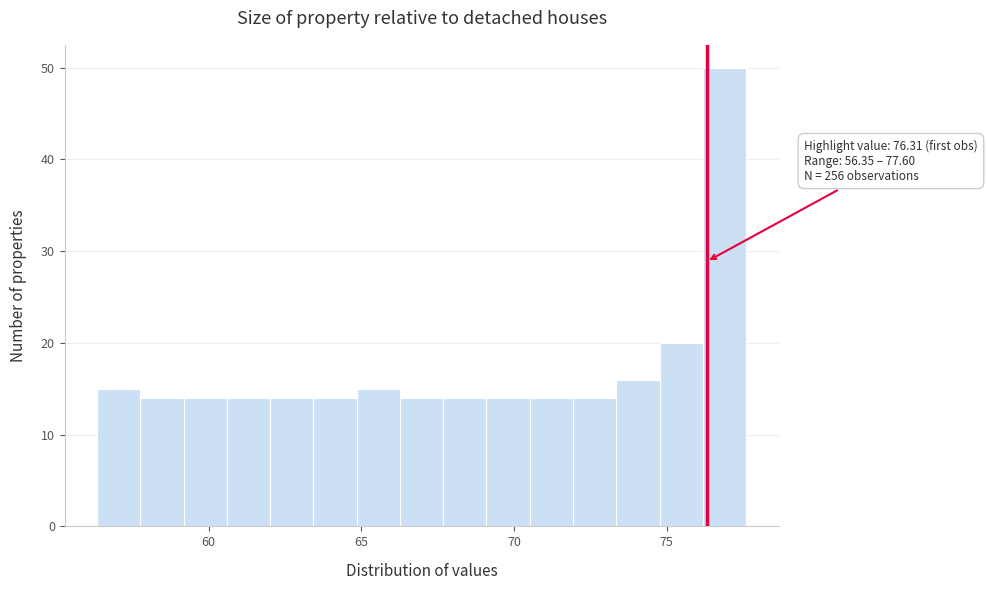

Around what value on the x-axis is the tallest bar? Give the approximate position of its centre, as read against the axis.

77.0